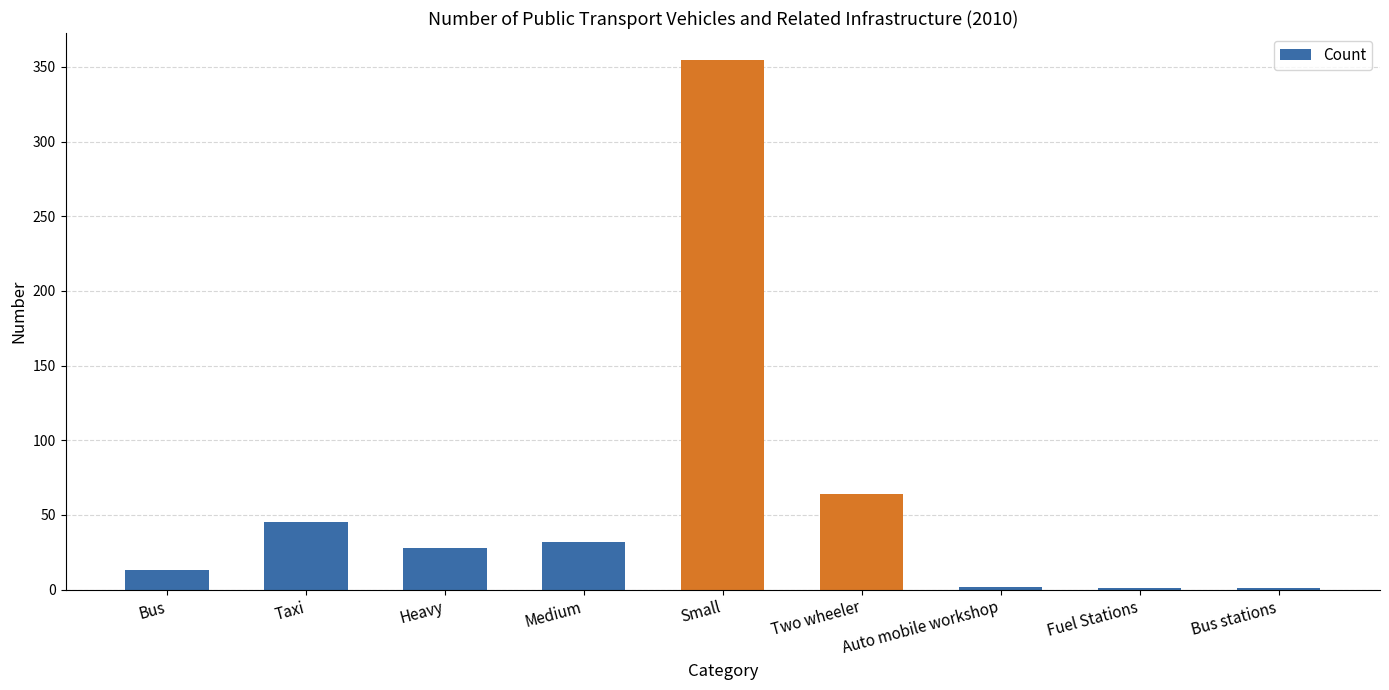

The value at Medium is 46. True or false?

False